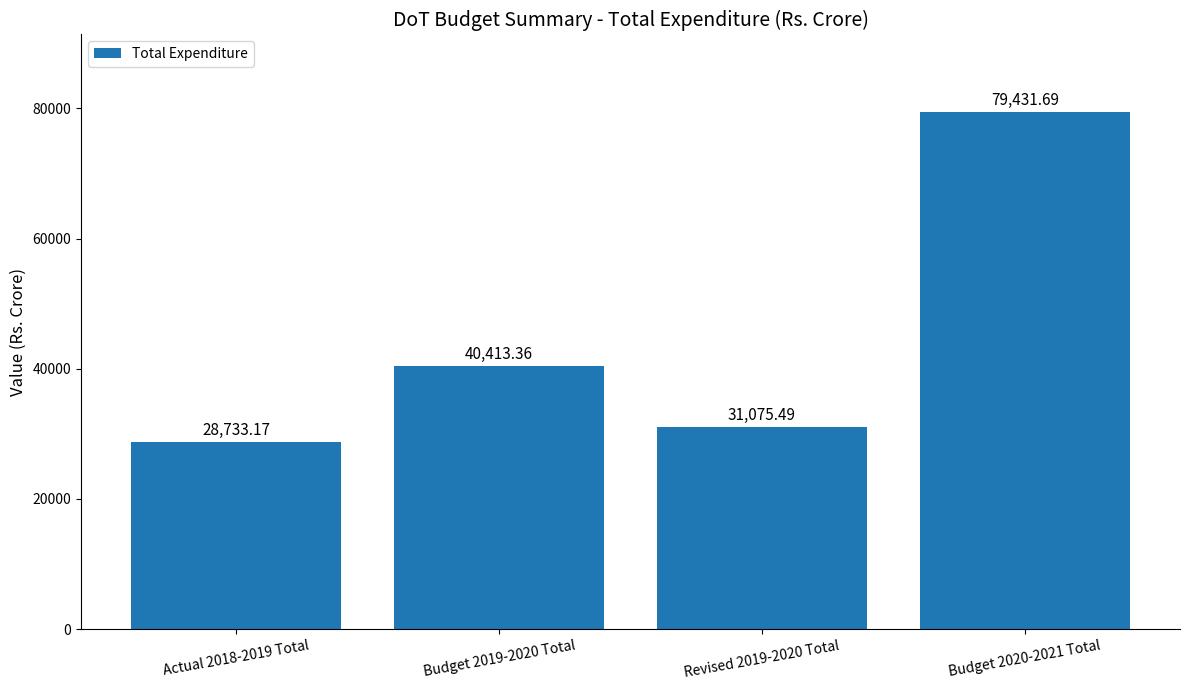

Rank the categories by value from highest to lowest.

Budget 2020-2021 Total, Budget 2019-2020 Total, Revised 2019-2020 Total, Actual 2018-2019 Total